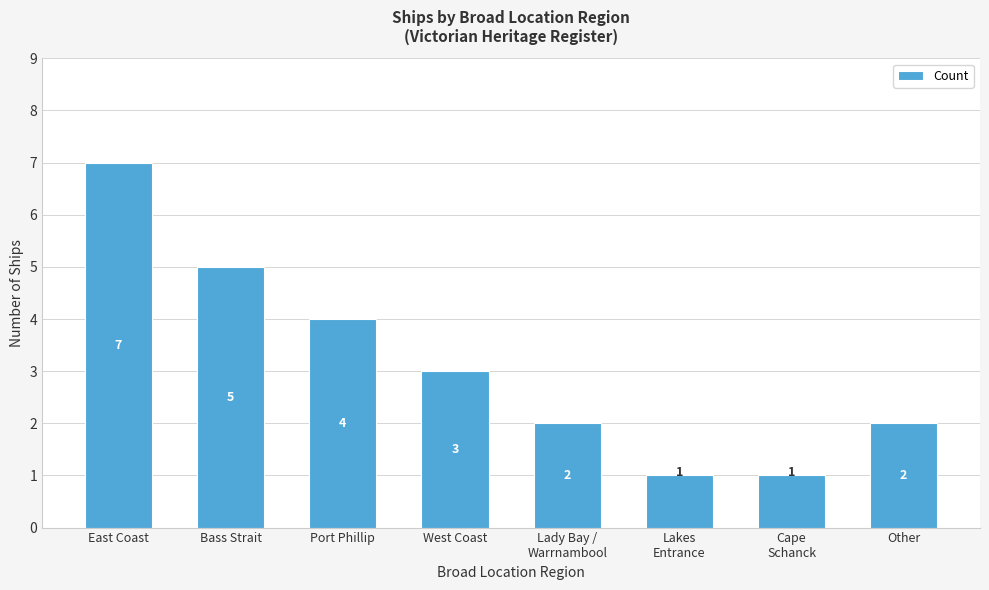

How many data points are less than 3?

4